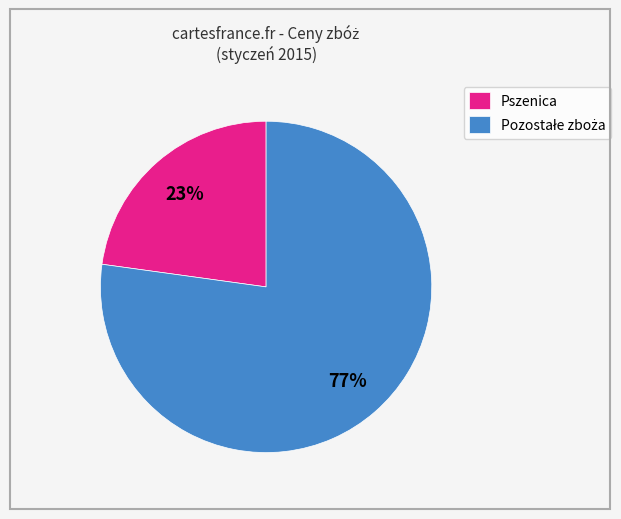

Count the number of slices in the pie.

2